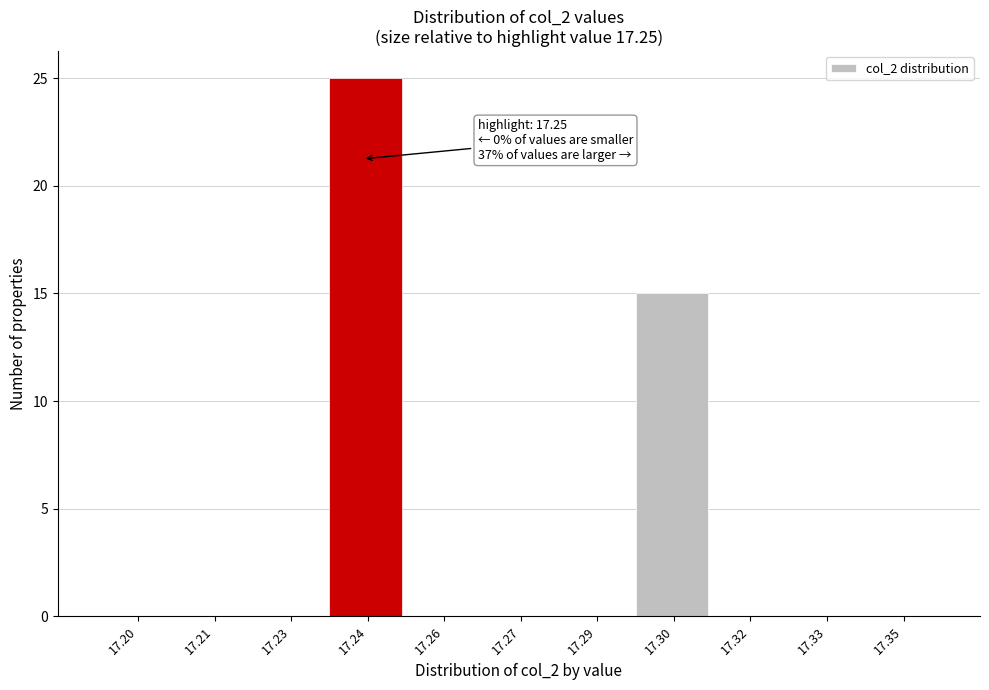

Reading left to right, what are all the values shown in this chart?

17.20=0	17.21=0	17.23=0	17.24=25	17.26=0	17.27=0	17.29=0	17.30=15	17.32=0	17.33=0	17.35=0